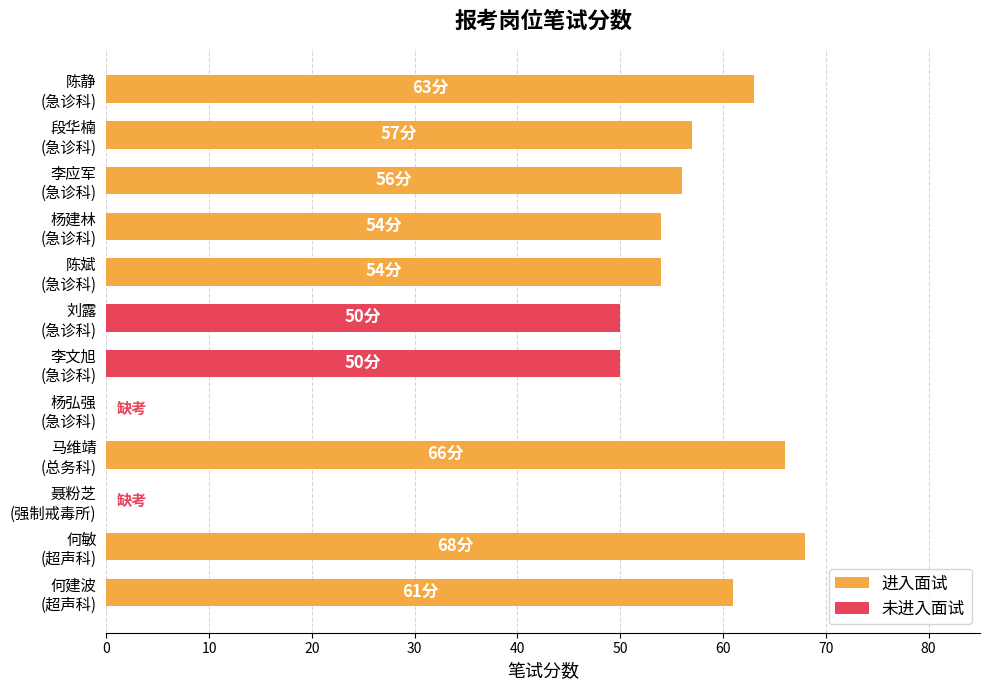

At which category does the chart reach its peak across all series?

何敏